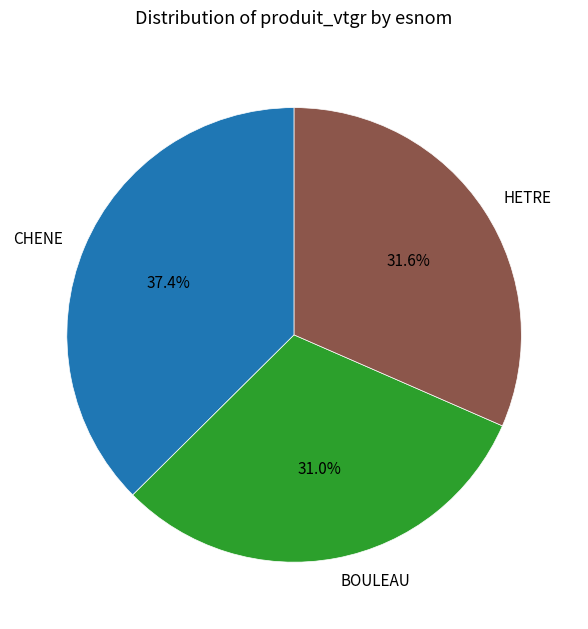

Combined, do BOULEAU and HETRE account for over 50%?

Yes